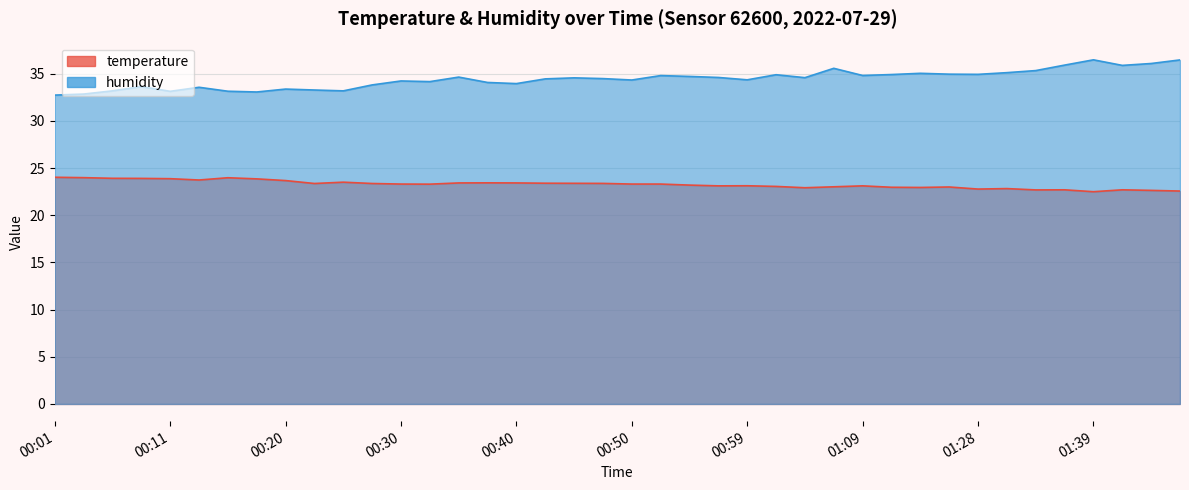

How many interior local peaks does the temperature series have?

9